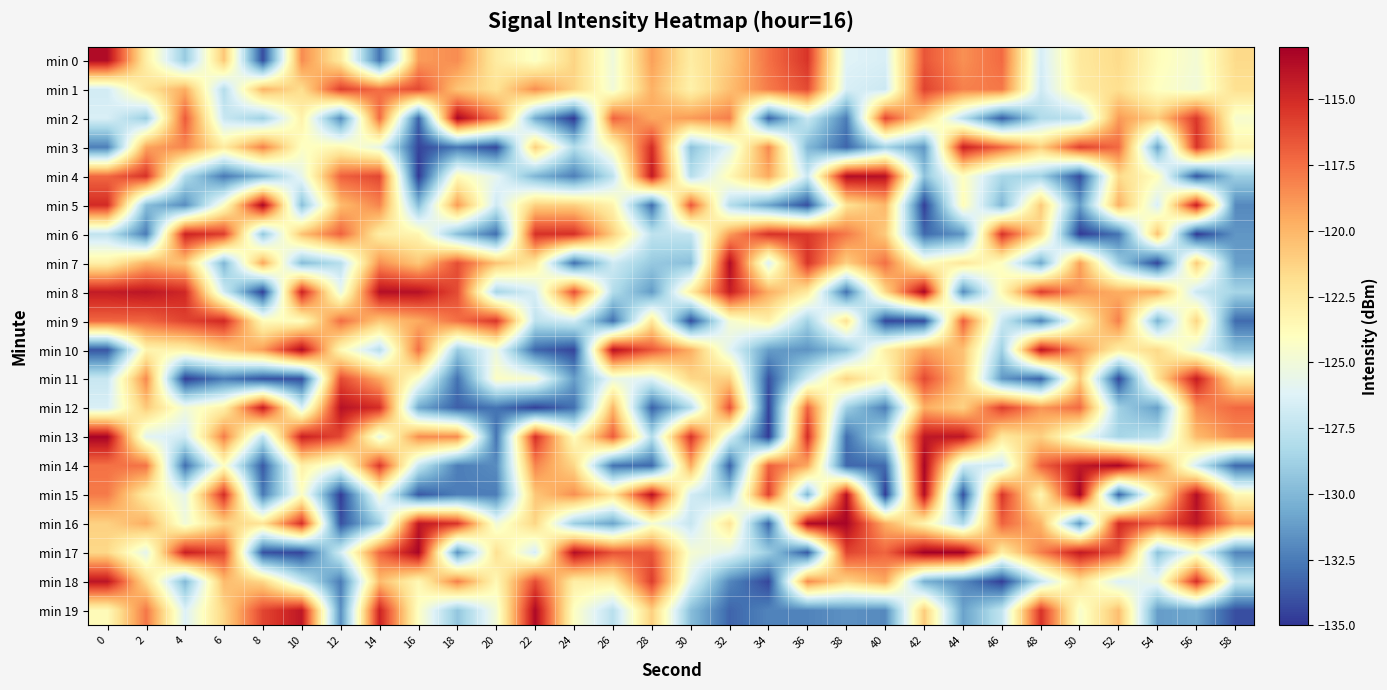

What is the spread (max minus min) of values at 44?

21.0